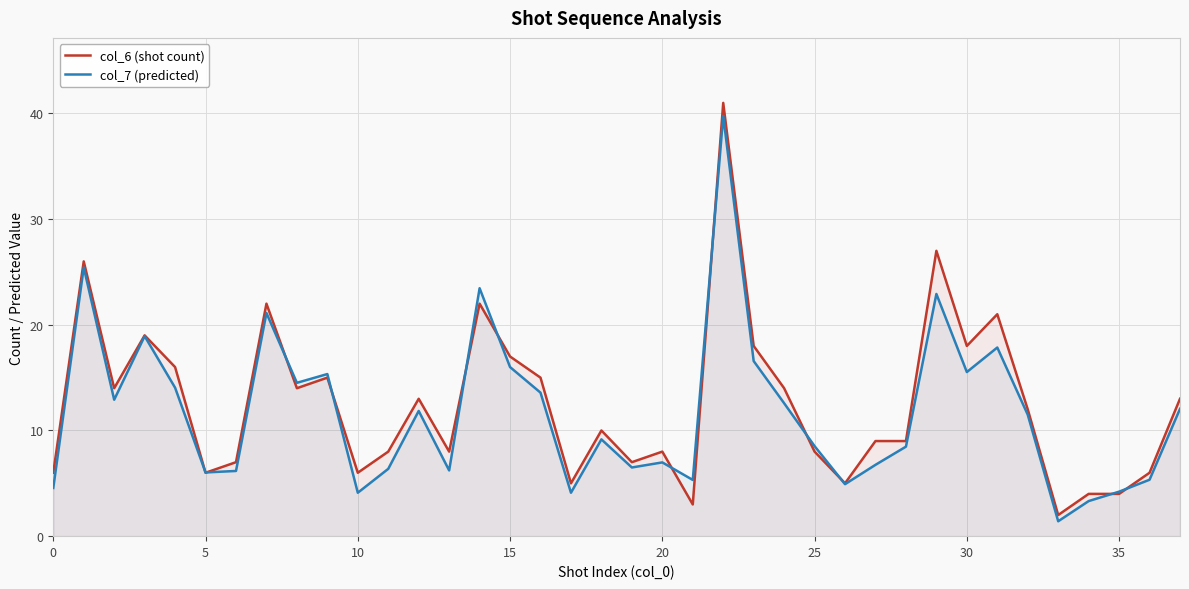

What is the sum of all col_7 (predicted) values?

444.4